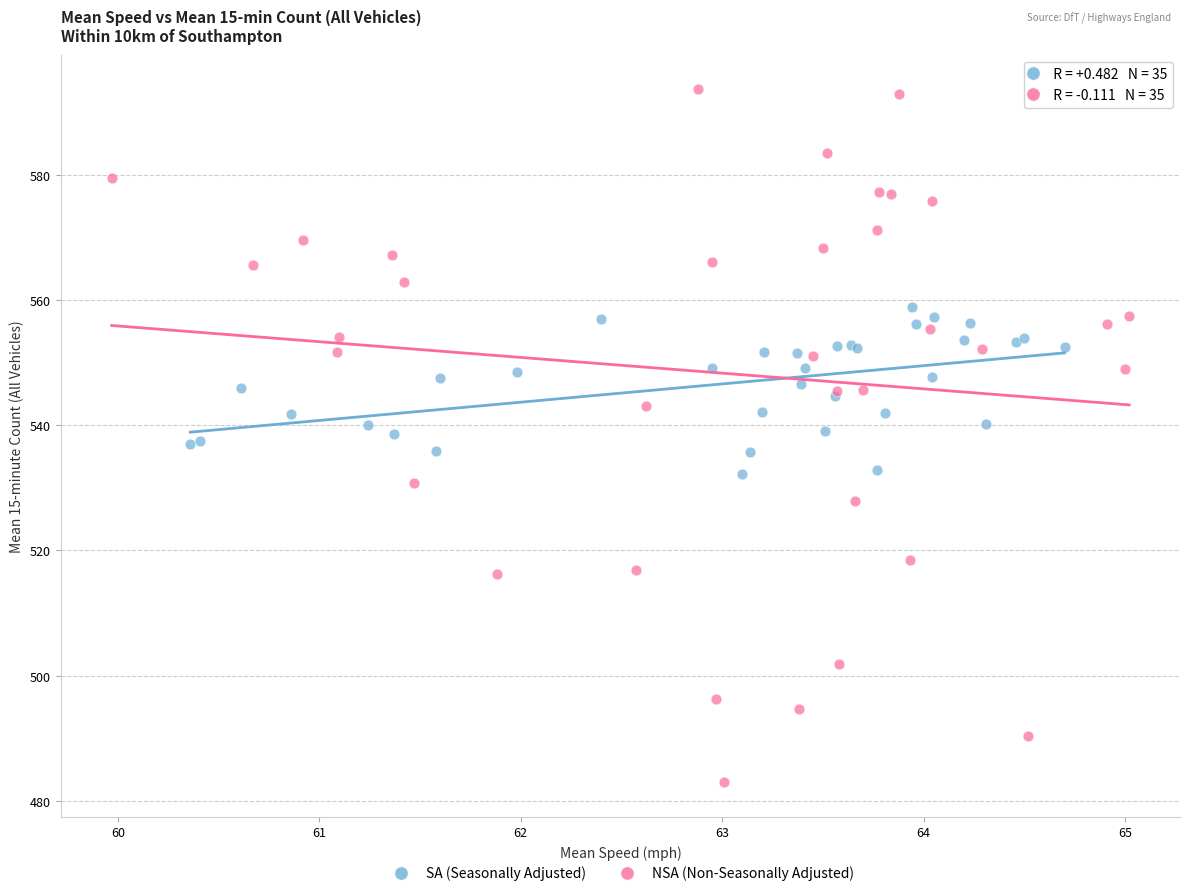

Which series contains the lowest Y value?

NSA (Non-Seasonally Adjusted)